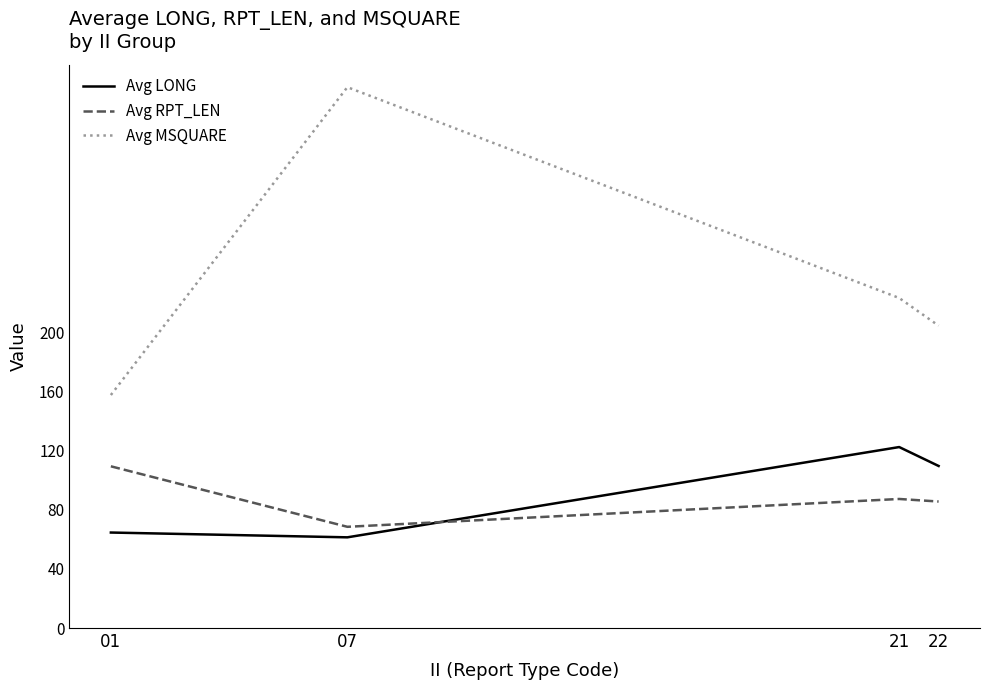

True or false: Avg MSQUARE and Avg RPT_LEN cross at least once.

False